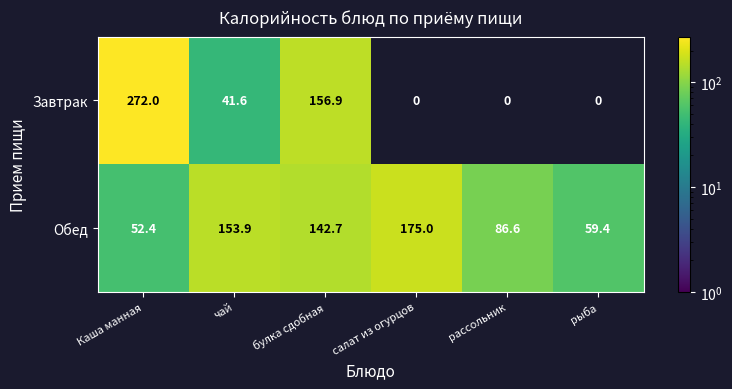

What is the difference between the maximum and minimum values in the Обед series?

122.6